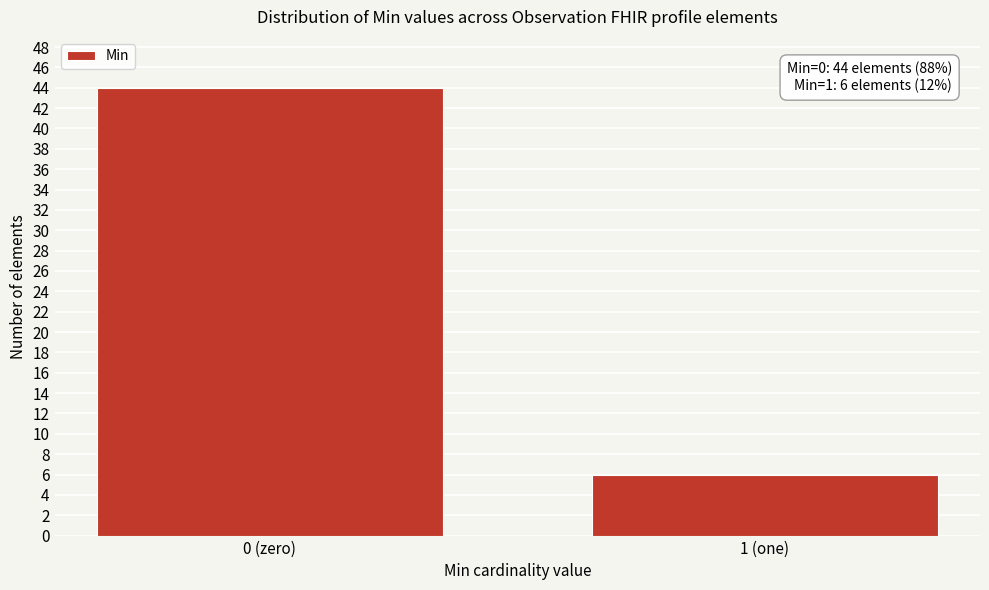

Reading left to right, extract all data points from this chart.

0 (zero)=44	1 (one)=6